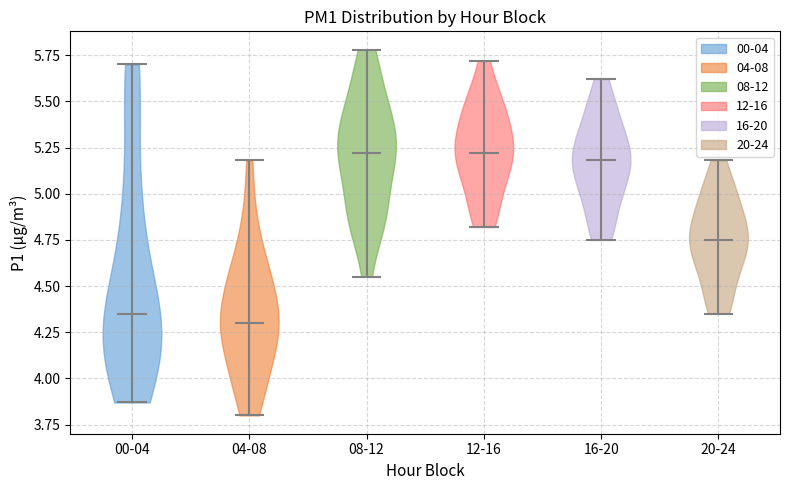

Reading left to right, read every violin against the y-axis: where its median line is, and the lowest and highest points it reaches. The values are not printed on the chart, so give them approximately, as read against the axis.

00-04: median line 4.35, lowest point 3.85, highest point 5.70
04-08: median line 4.30, lowest point 3.80, highest point 5.20
08-12: median line 5.20, lowest point 4.55, highest point 5.80
12-16: median line 5.20, lowest point 4.80, highest point 5.70
16-20: median line 5.20, lowest point 4.75, highest point 5.60
20-24: median line 4.75, lowest point 4.35, highest point 5.20